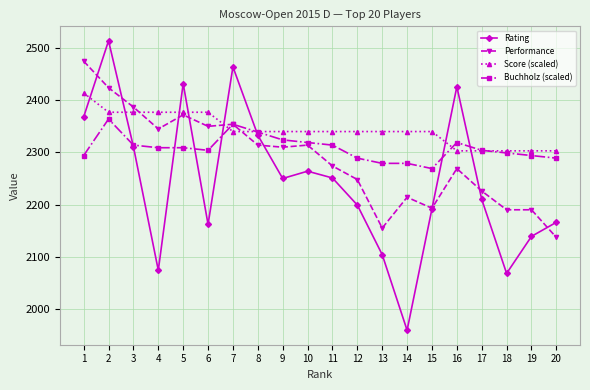

What is the sum of all Performance values?

45741